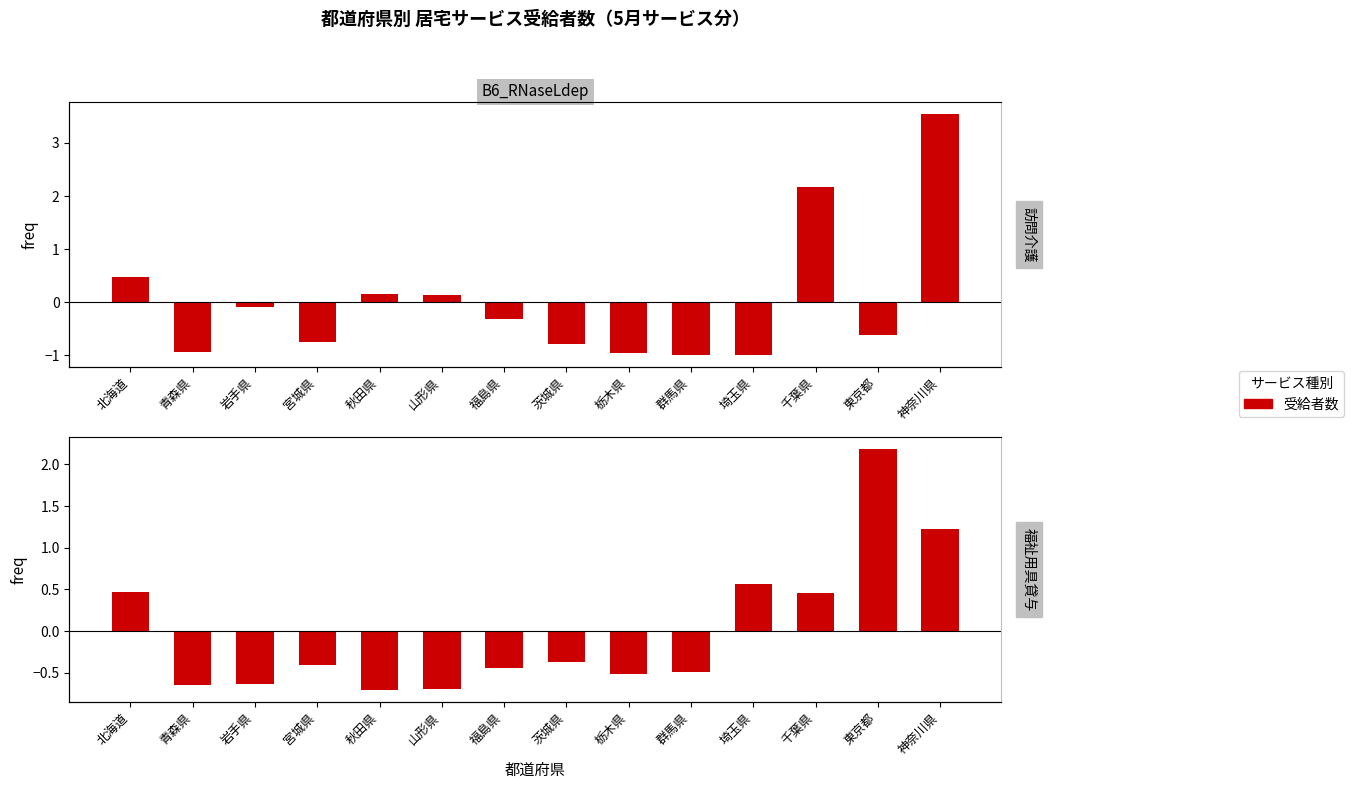

Which category has the lowest value in the 福祉用具貸与 series?

秋田県